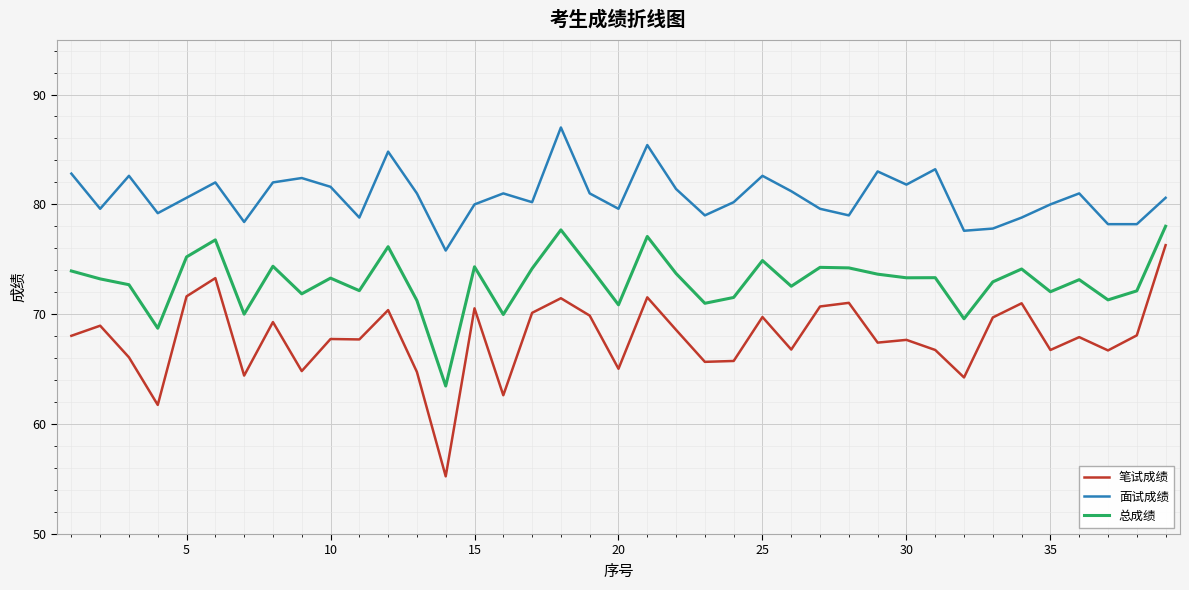

What is the difference between the maximum and minimum values in the 笔试成绩 series?

21.0